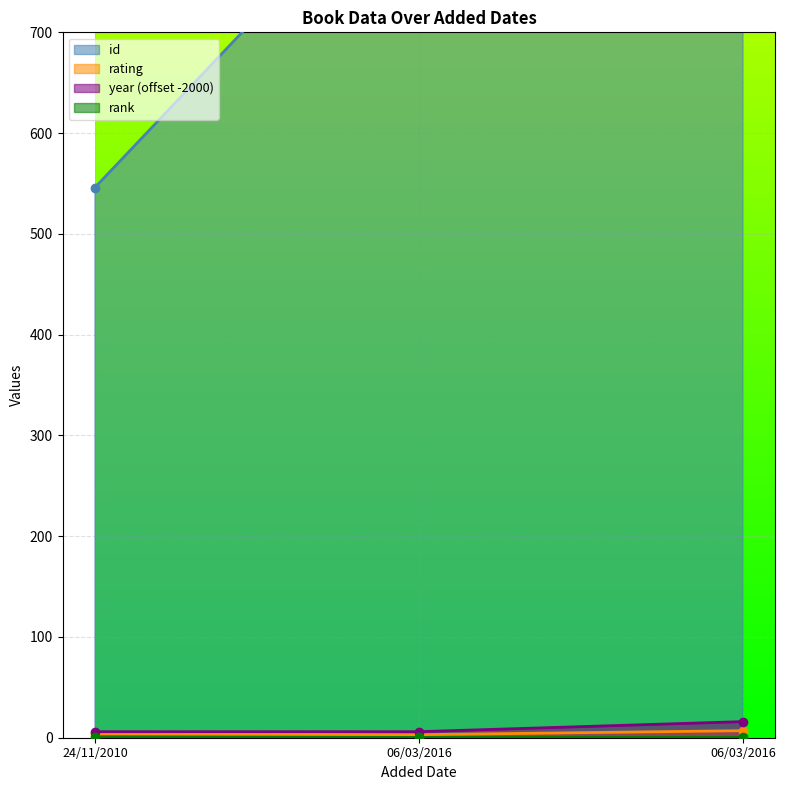

Between 24/11/2010 and 06/03/2016, which series saw the biggest shift?

id